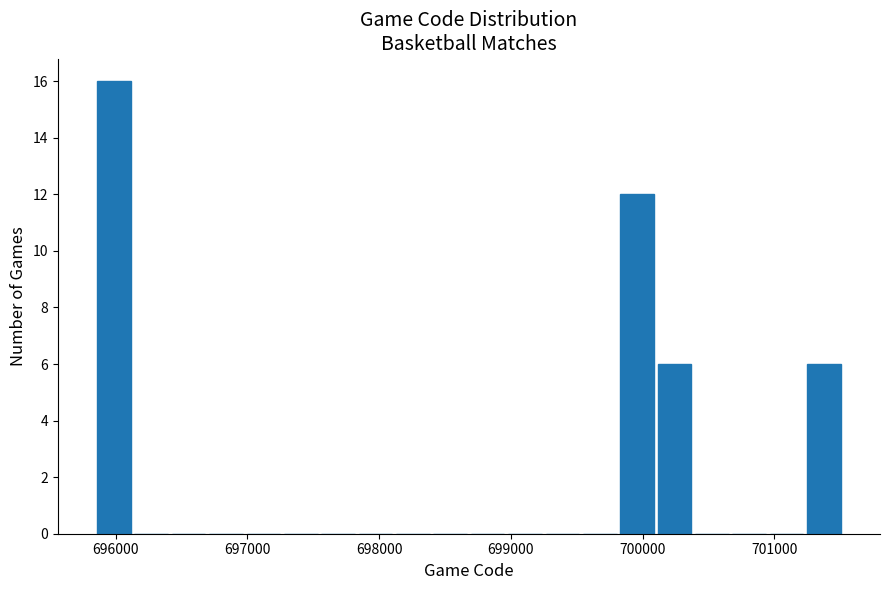

Around what value on the x-axis is the tallest bar? Give the approximate position of its centre, as read against the axis.

696000